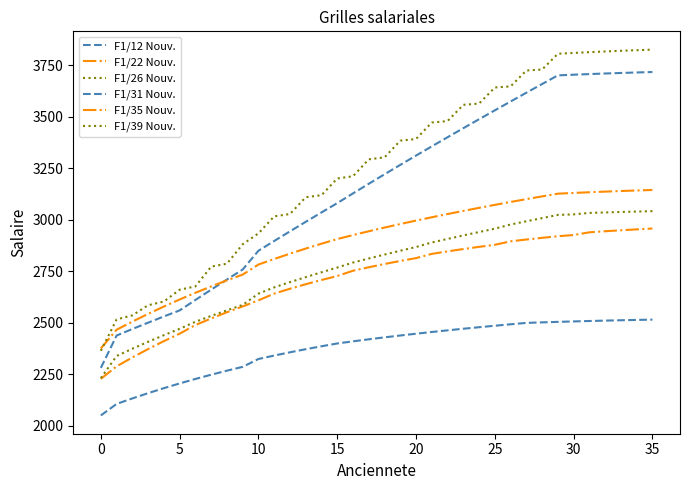

Is this an area chart (filled region under the line)?

No